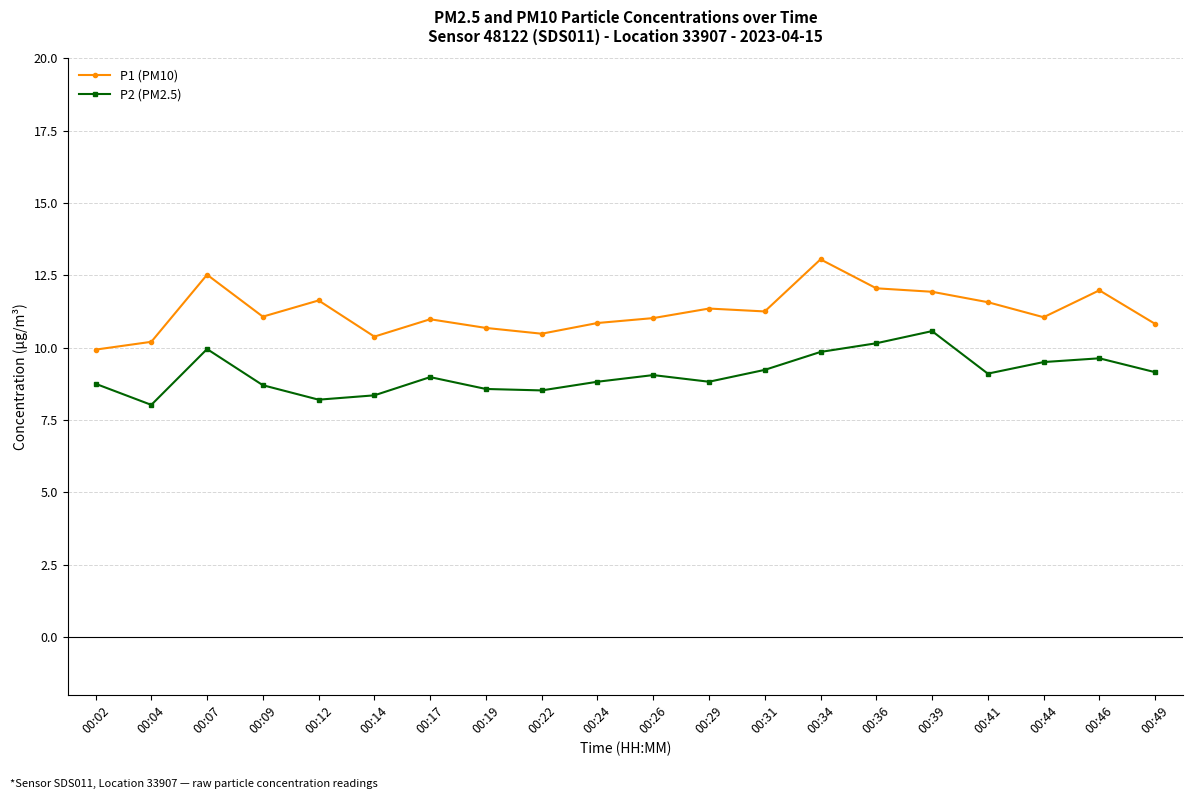

What is the value of the P1 (PM10) point at the 17th from the left?

11.6